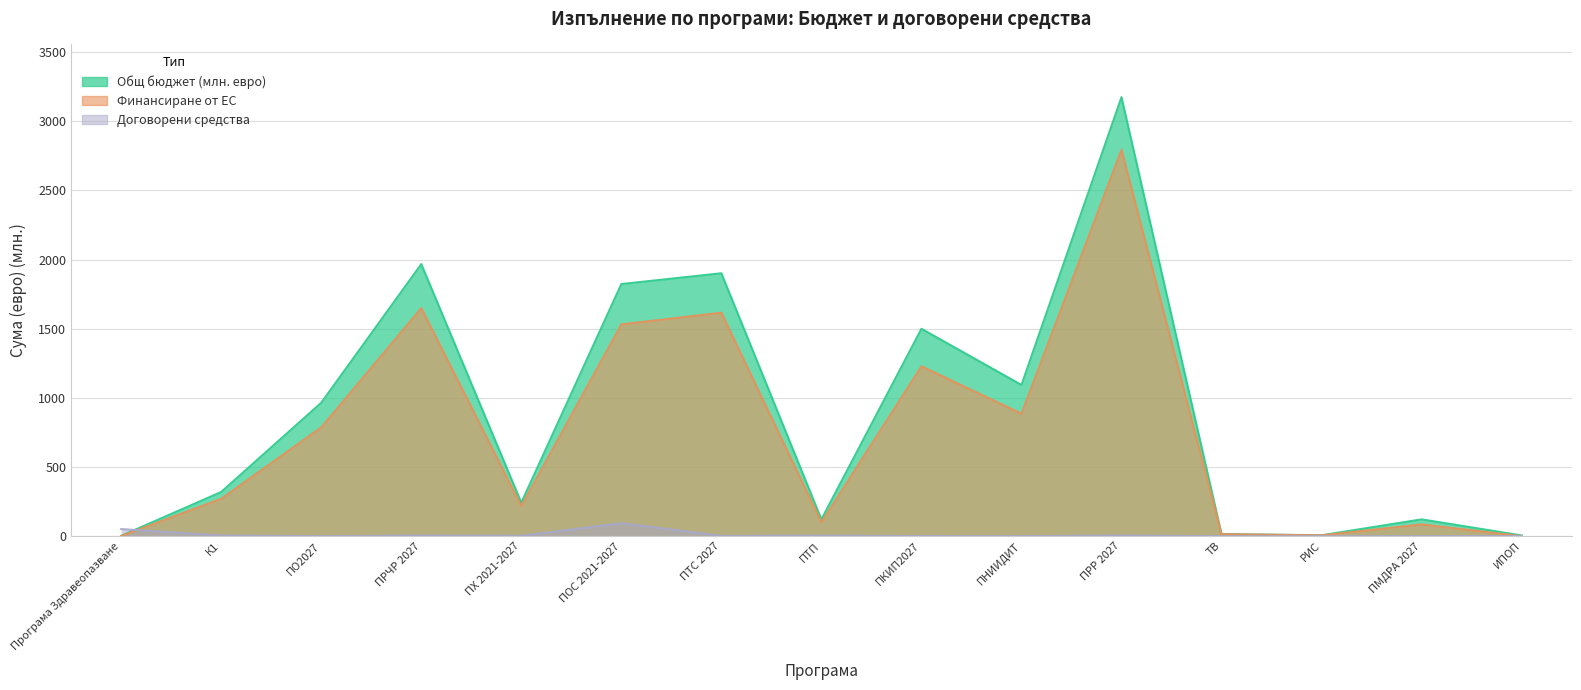

True or false: Договорени средства has a value of 0.4 at ПКИП2027.

False